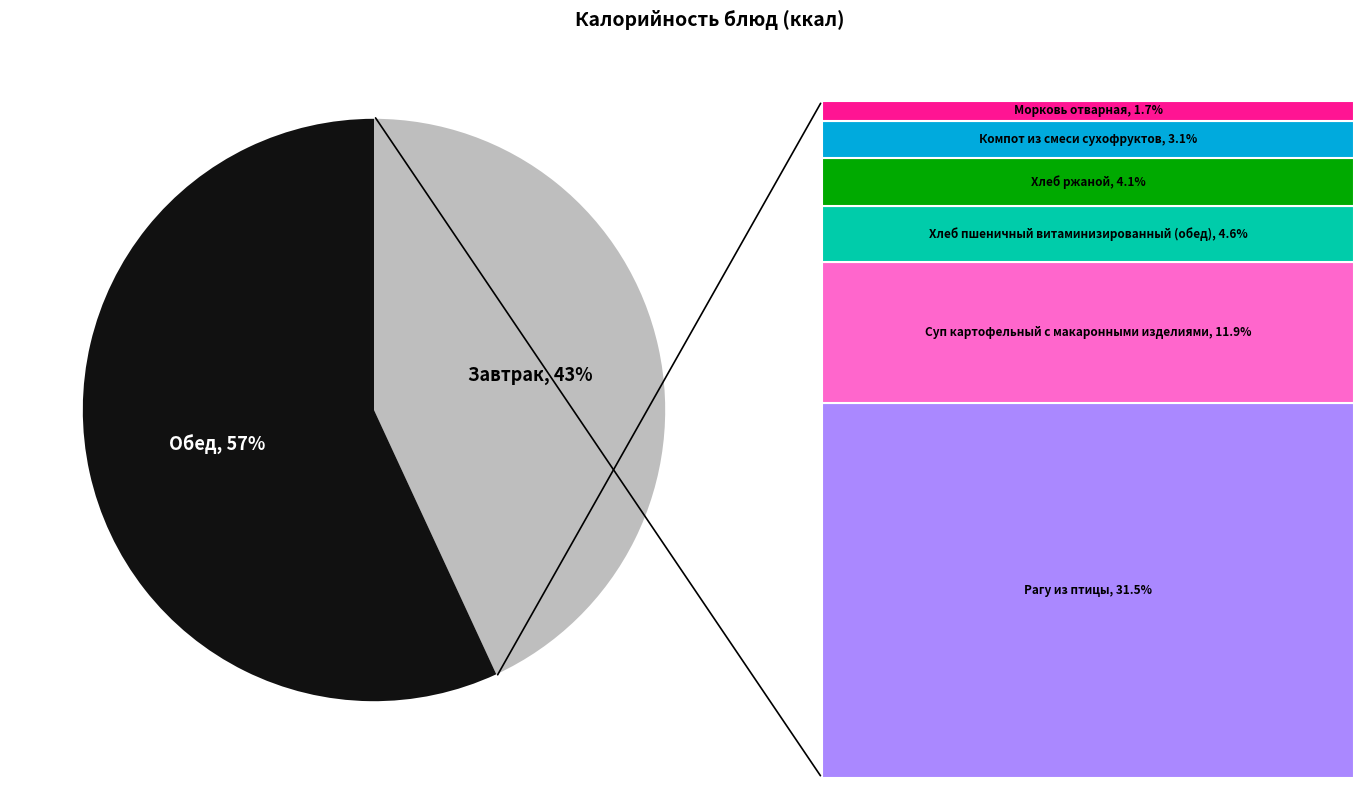

How many segments does this pie chart have?

2